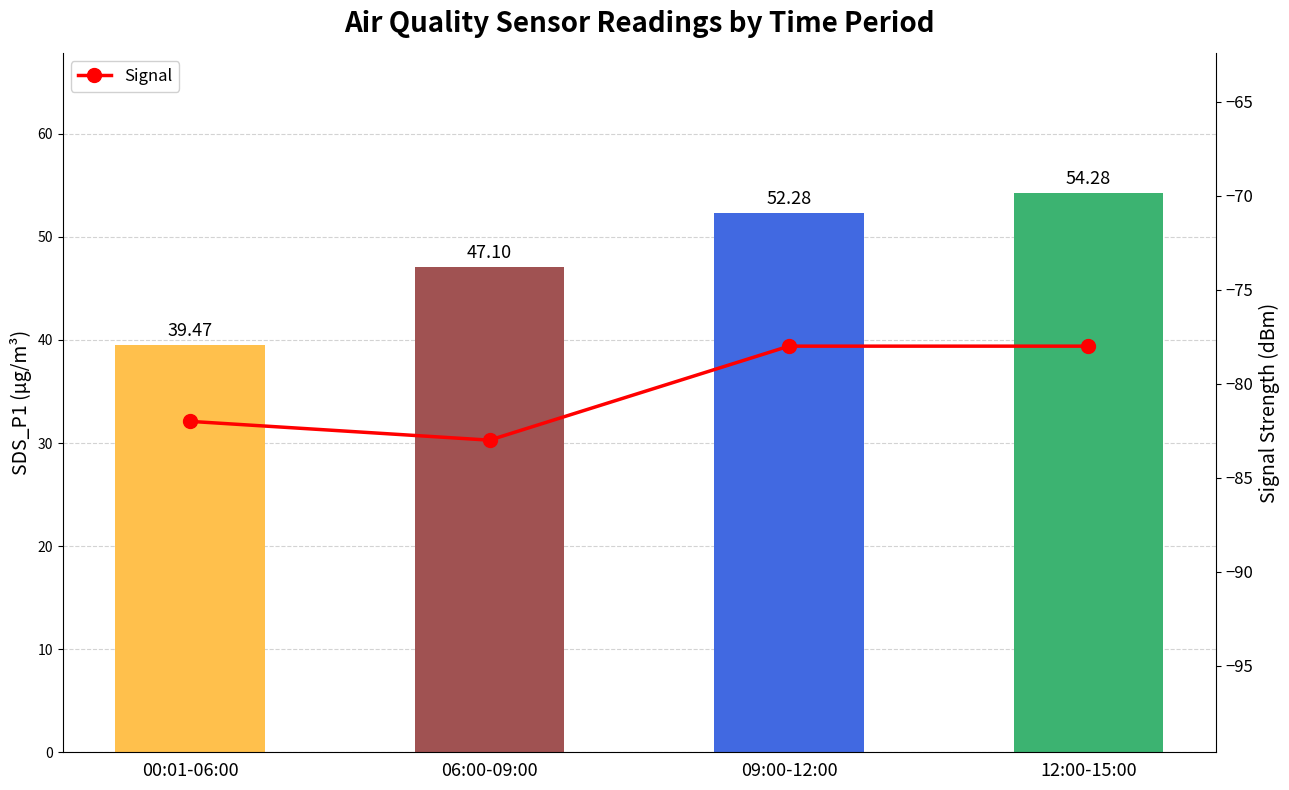

What is the average value?

-80